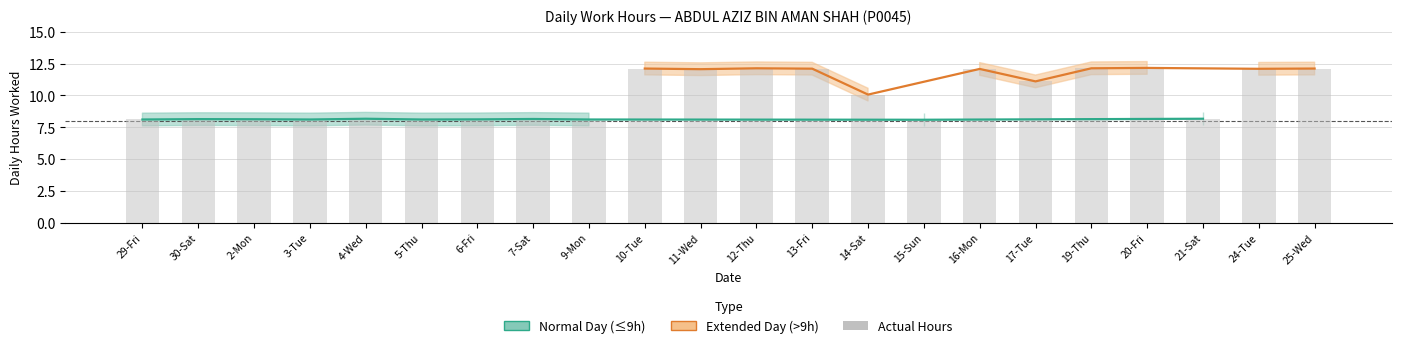

What is the value of the 17th bar from the left?

11.1